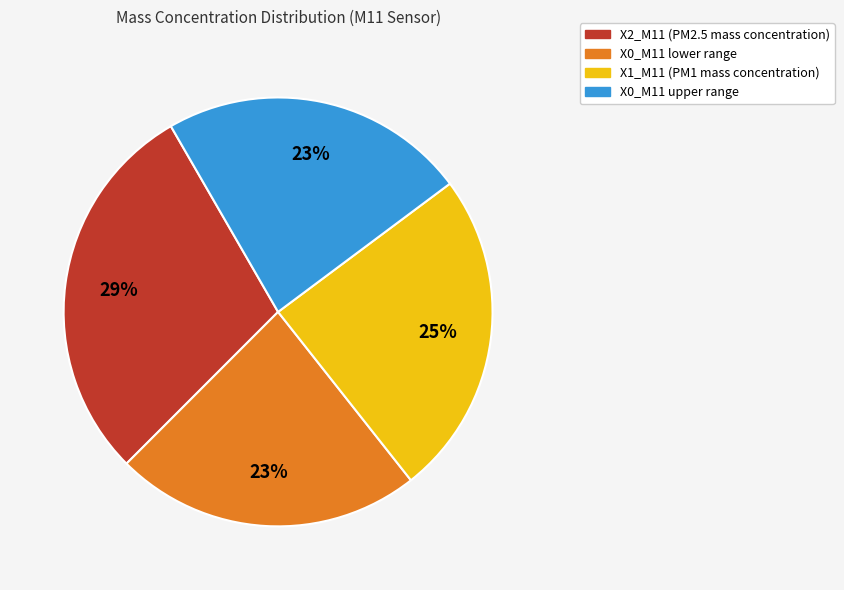

What is the largest slice in the pie chart?

X2_M11 (PM2.5 mass concentration)